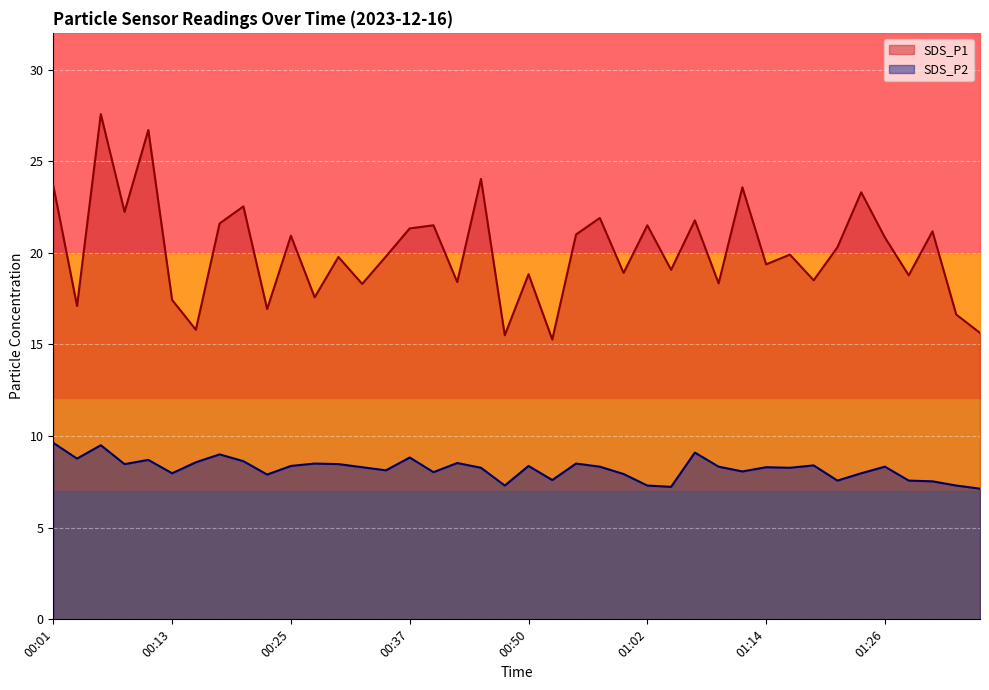

What is the minimum value shown in the chart?

7.1